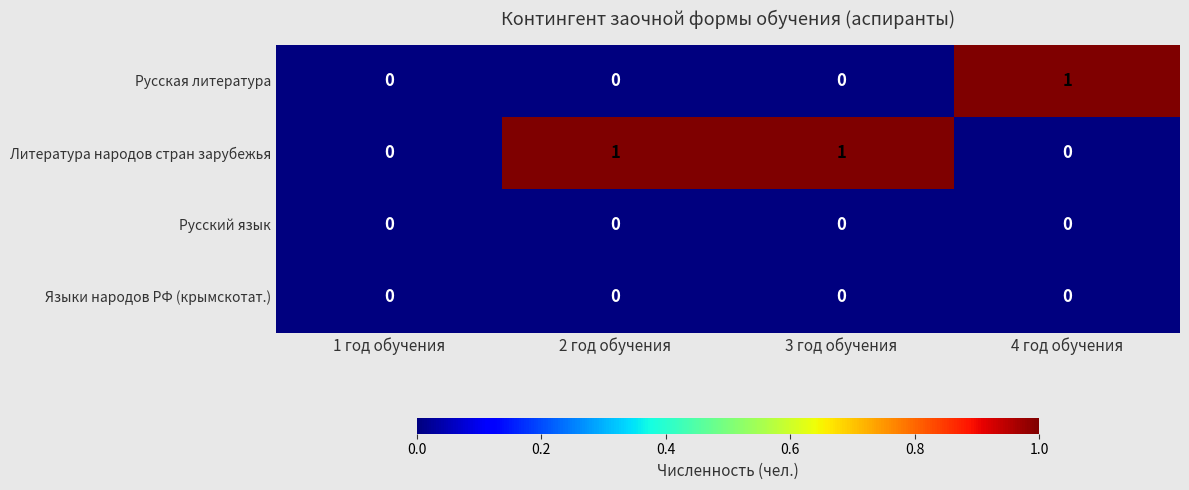

Which series has the largest total across all categories?

Литература народов стран зарубежья